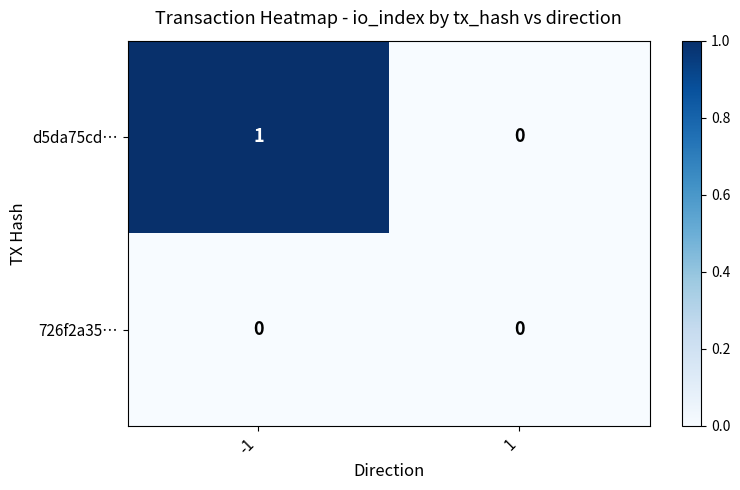

Reading right to left, extract all data points from this chart.

d5da75cd…: 1=0	-1=1
726f2a35…: 1=0	-1=0